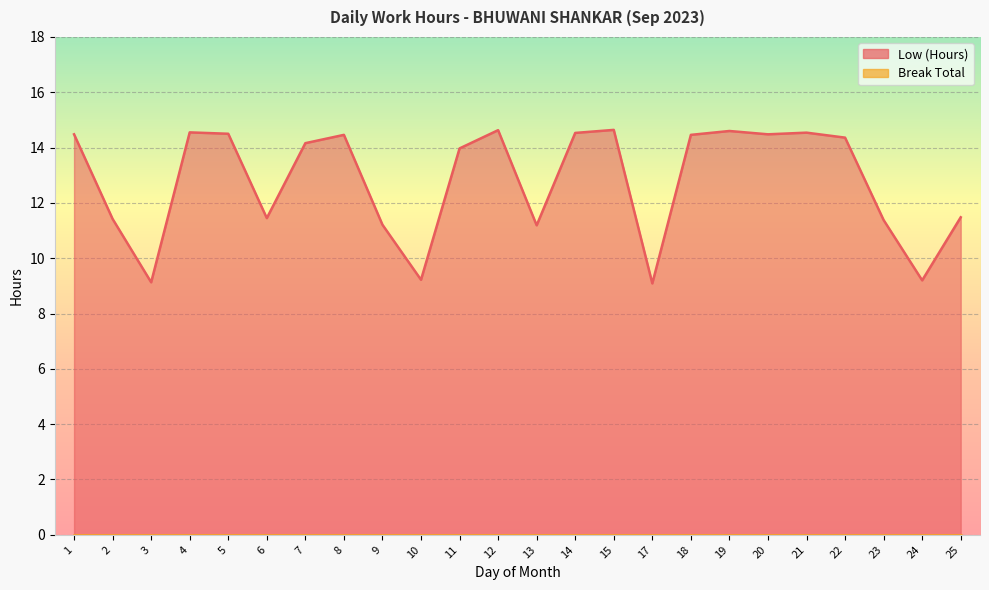

Count the number of values greater than 14.

13